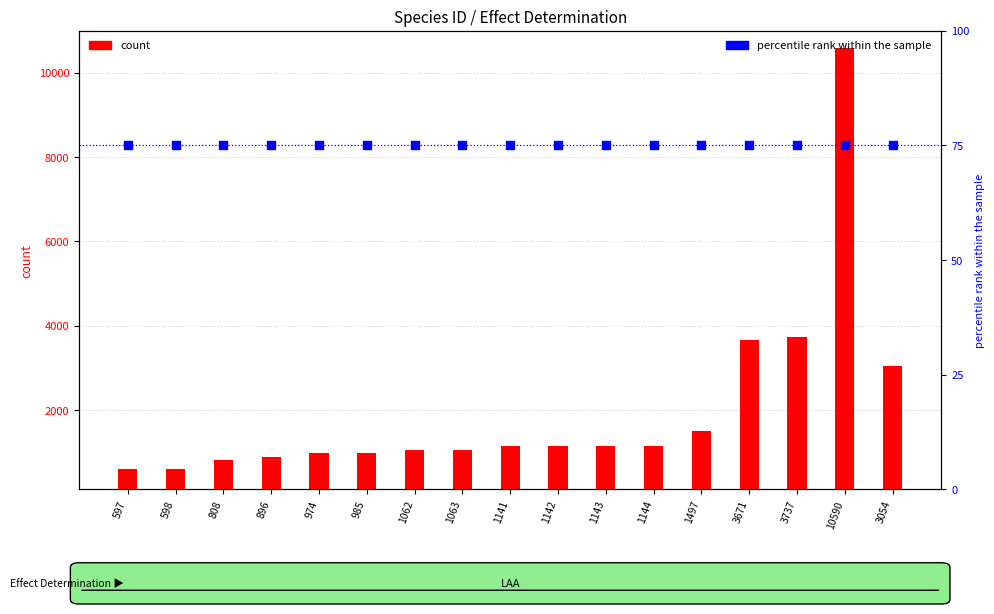

Which series has the largest total across all categories?

count